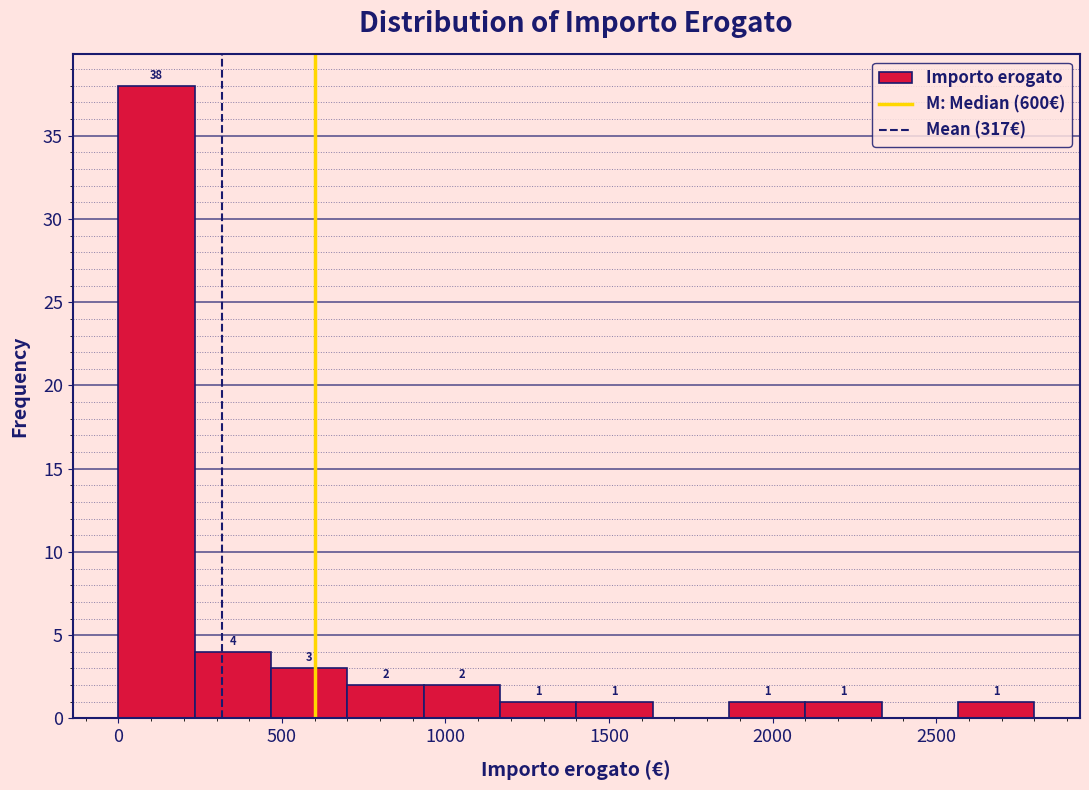

Which range on the x-axis has the tallest bar?

0 to 250